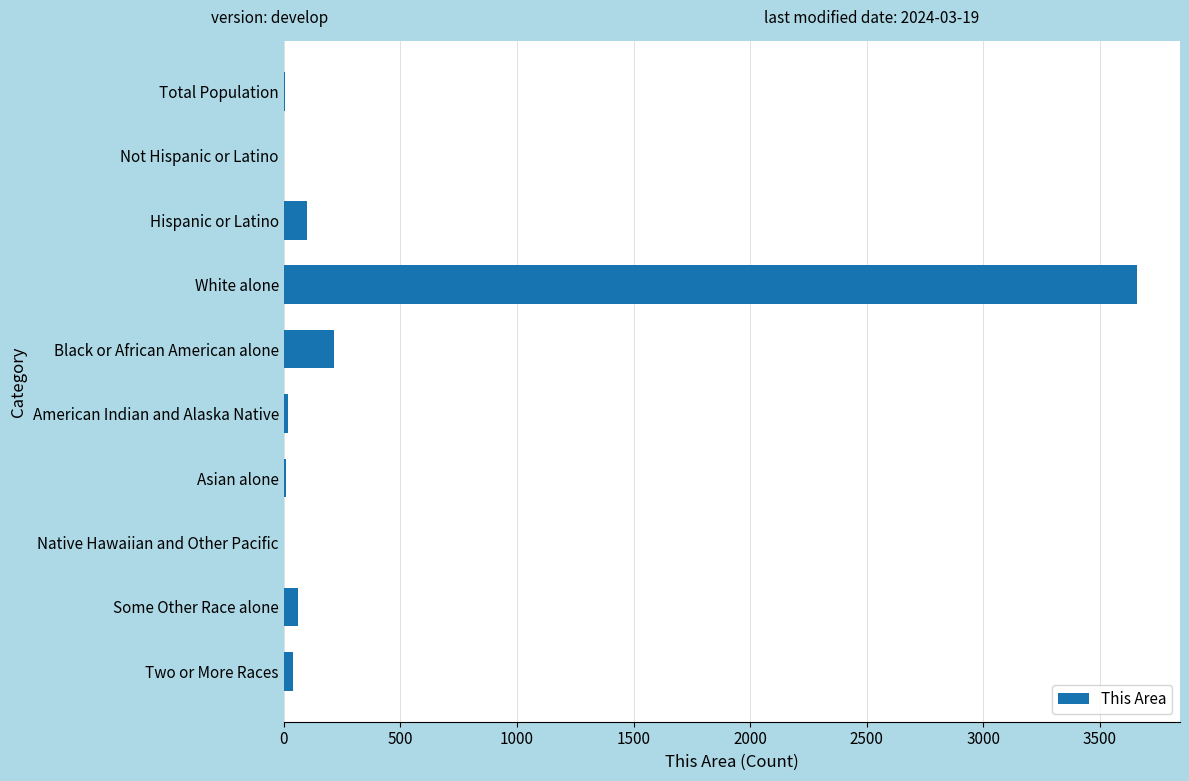

What is the maximum value shown in the chart?

3660